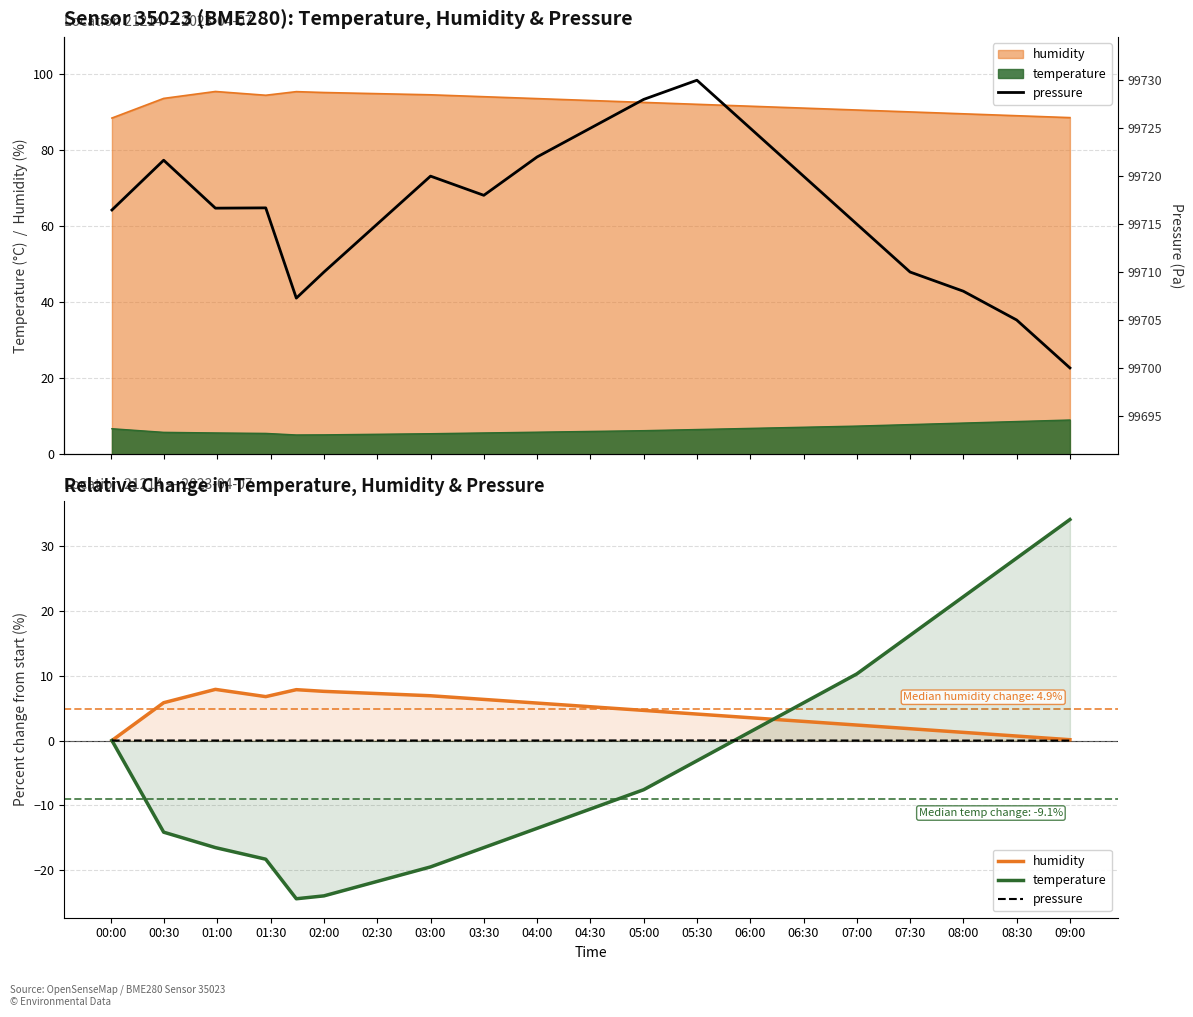

Which series has the widest spread of values?

temperature